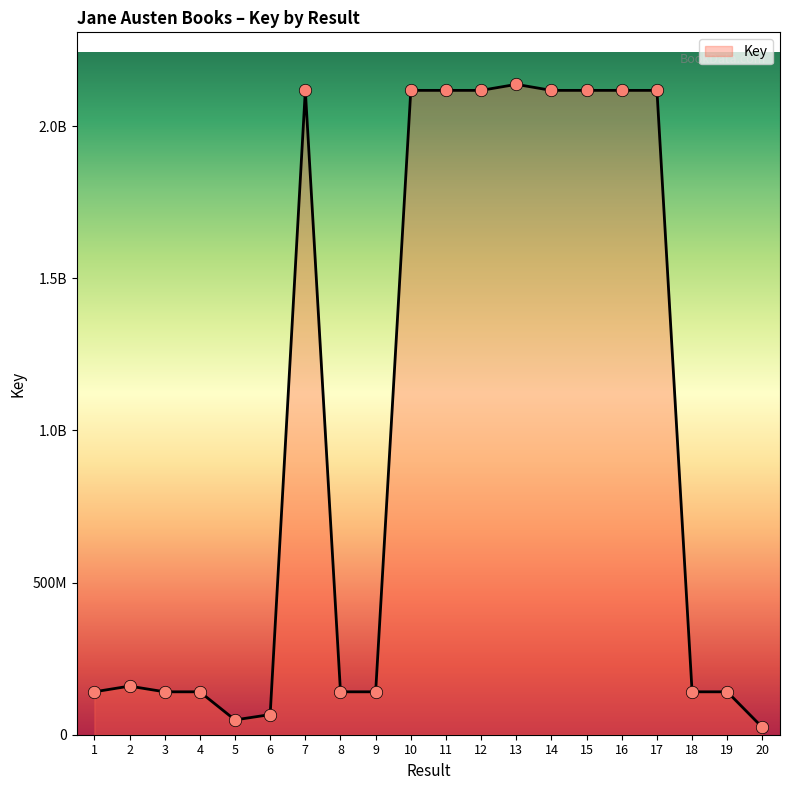

Is this an area chart (filled region under the line)?

Yes